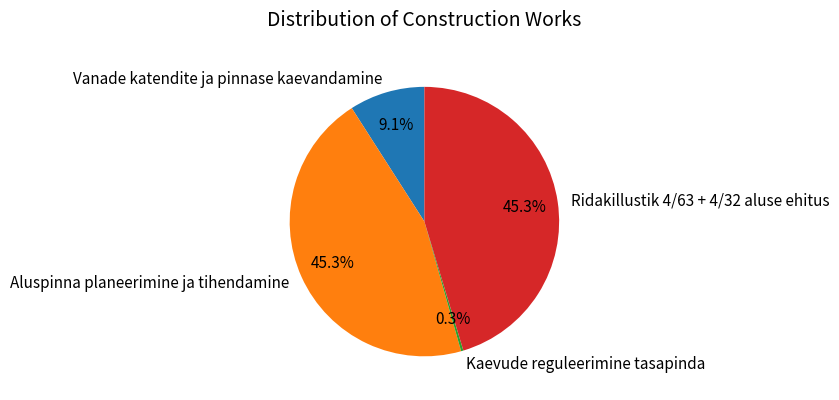

Approximately how many times larger is the value at Ridakillustik 4/63 + 4/32 aluse ehitus compared to Vanade katendite ja pinnase kaevandamine?

5.0